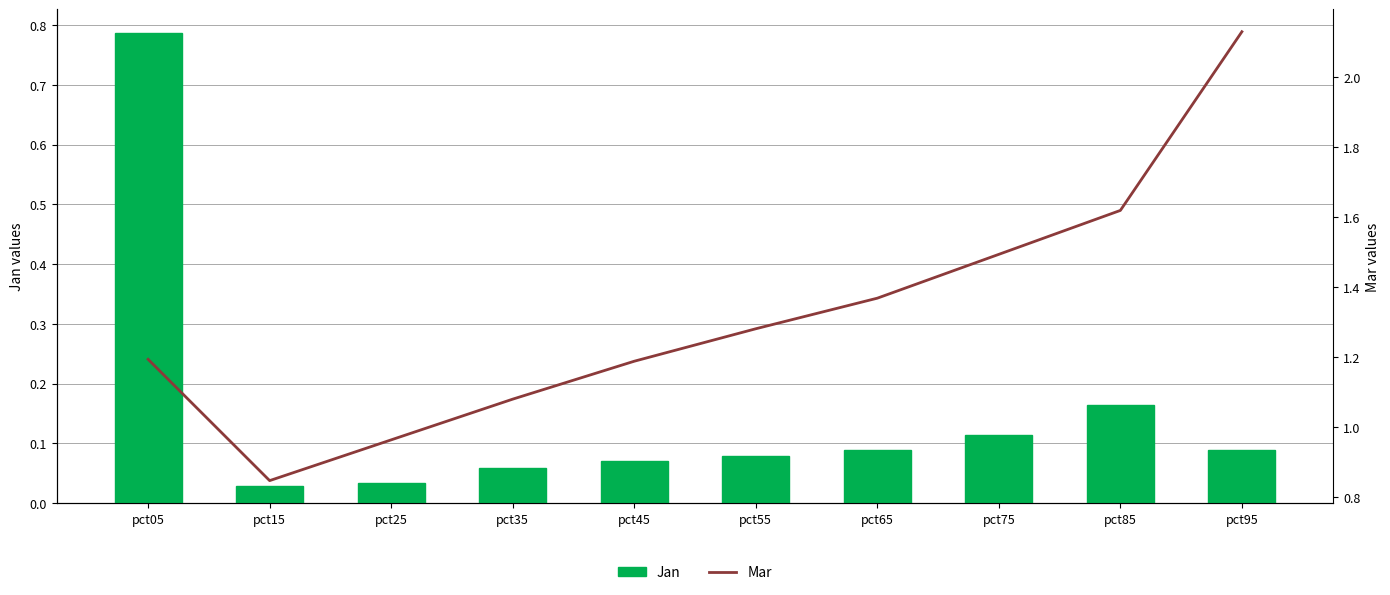

How many groups of bars are there?

10